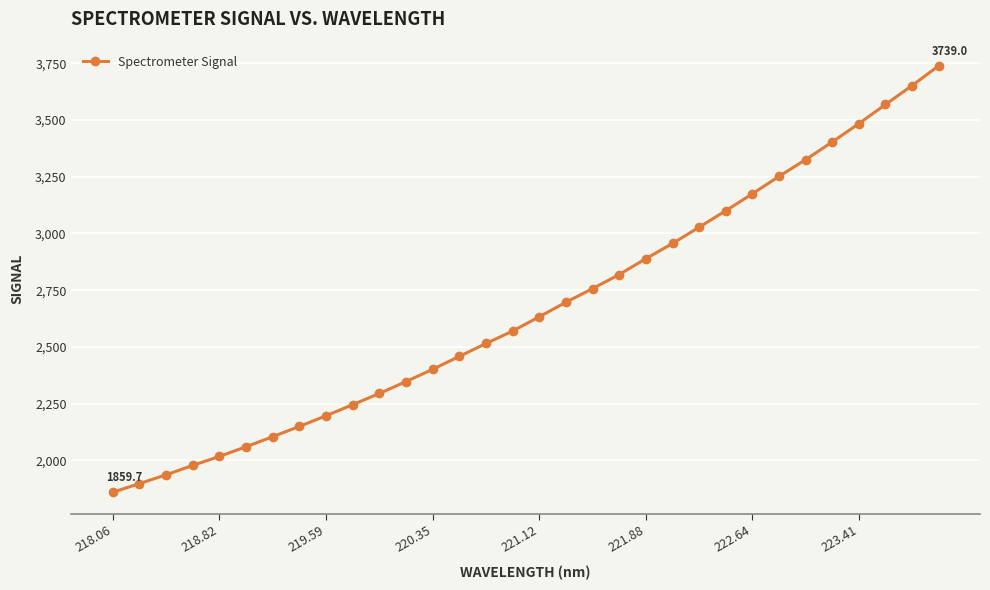

What is the value of the 19th point from the left?

2757.2